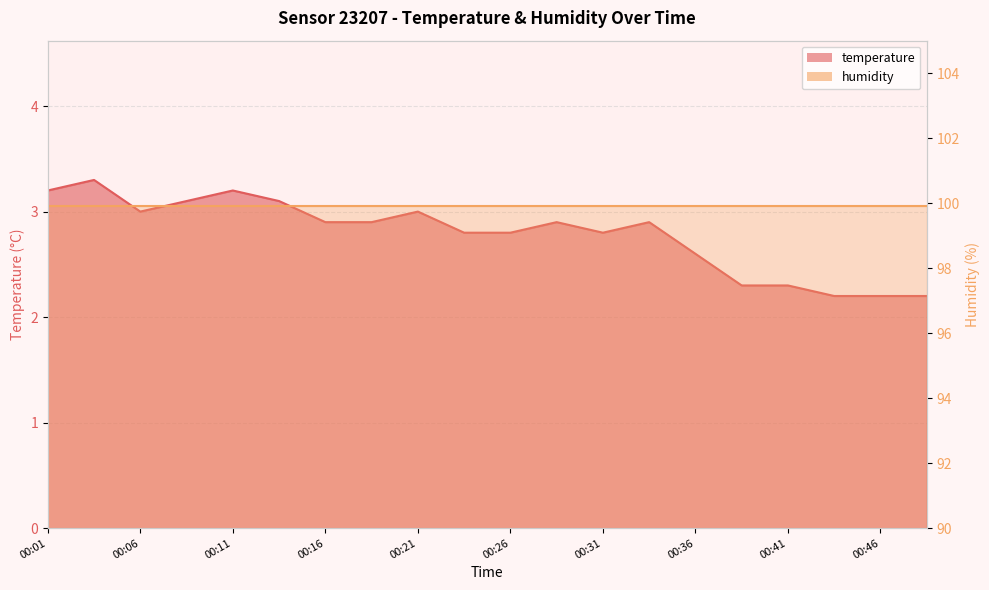

Is it true that the value at 00:39 is 3.5?

False